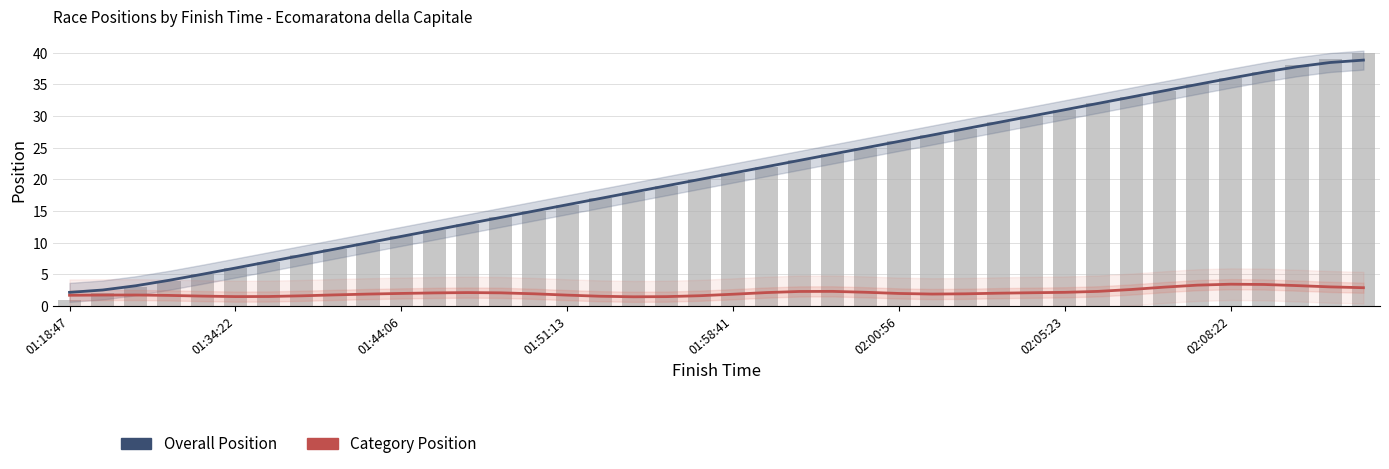

Rank the series by their average value, from highest to lowest.

Overall Position, Category Position